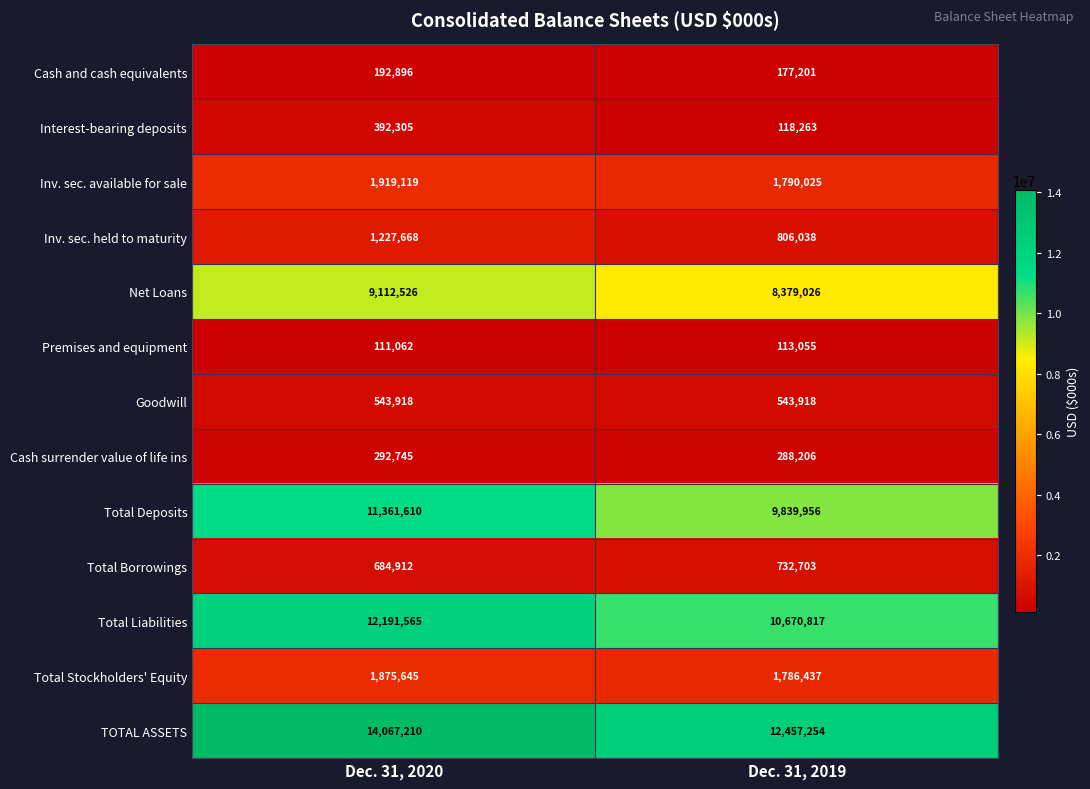

At Dec. 31, 2019, list the series in order from largest to smallest.

TOTAL ASSETS, Total Liabilities, Total Deposits, Net Loans, Inv. sec. available for sale, Total Stockholders' Equity, Inv. sec. held to maturity, Total Borrowings, Goodwill, Cash surrender value of life ins, Cash and cash equivalents, Interest-bearing deposits, Premises and equipment